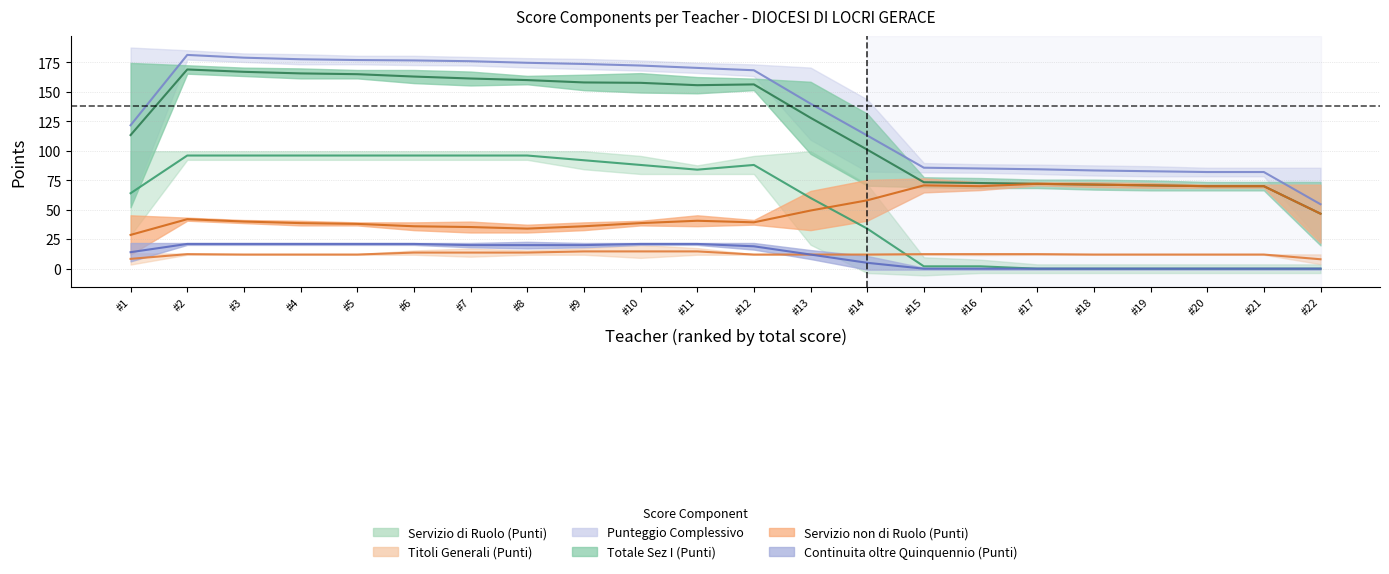

Between PANETTA GIOVANNA and GALLO MARIA TERESA, which series saw the biggest shift?

Servizio di Ruolo (Punti)